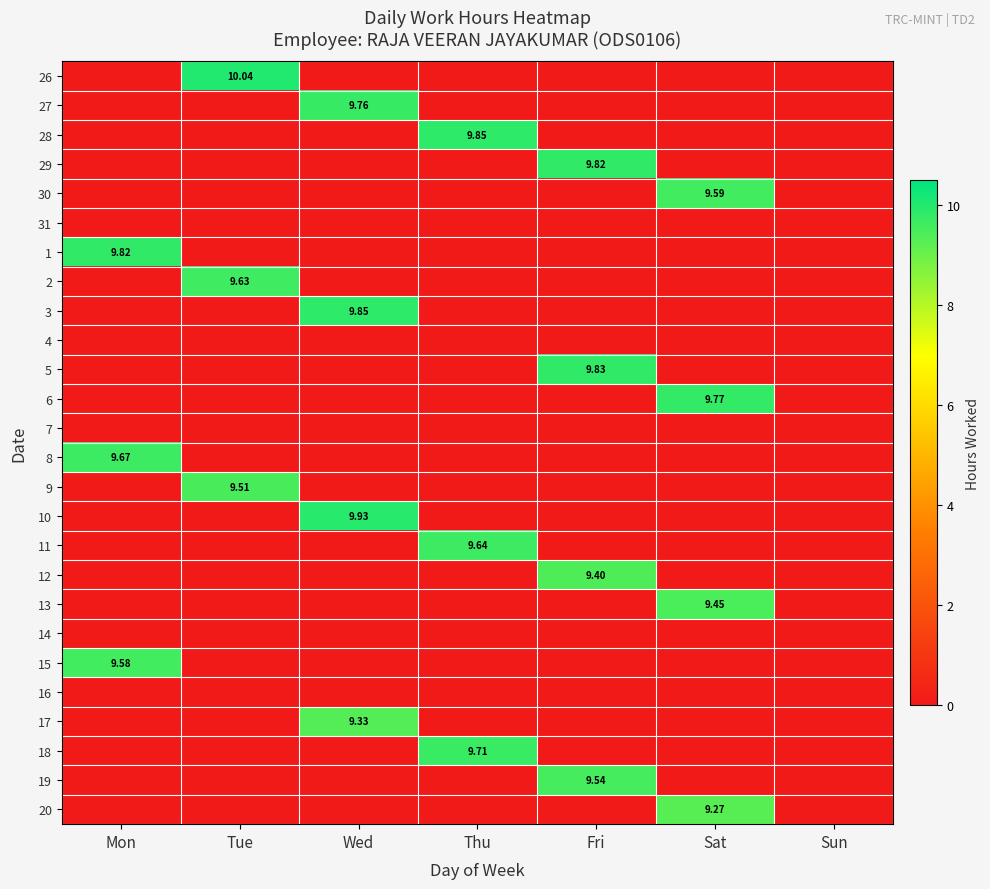

Rank the series by their maximum value, from lowest to highest.

31, 4, 7, 14, 16, 20, 17, 12, 13, 9, 19, 15, 30, 2, 11, 8, 18, 27, 6, 29, 1, 5, 28, 3, 10, 26